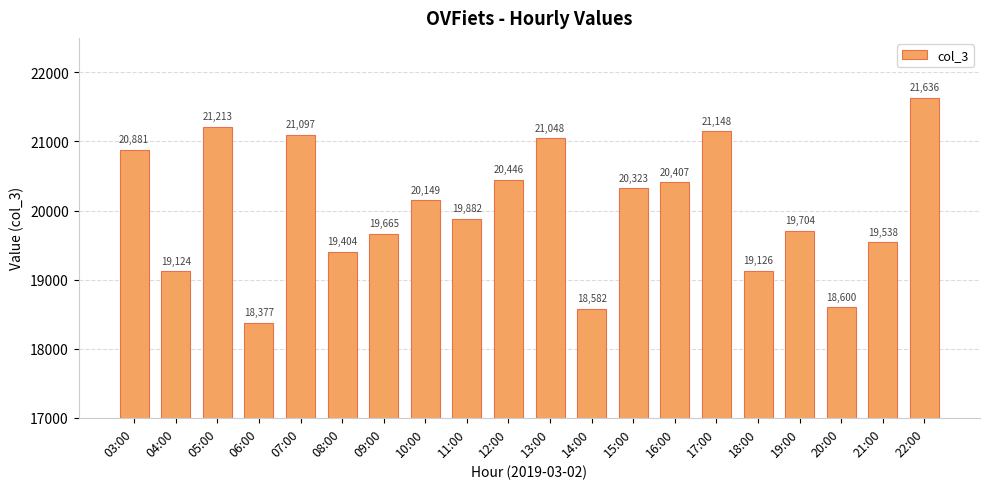

The chart shows a value of 18600 at 20:00. True or false?

True